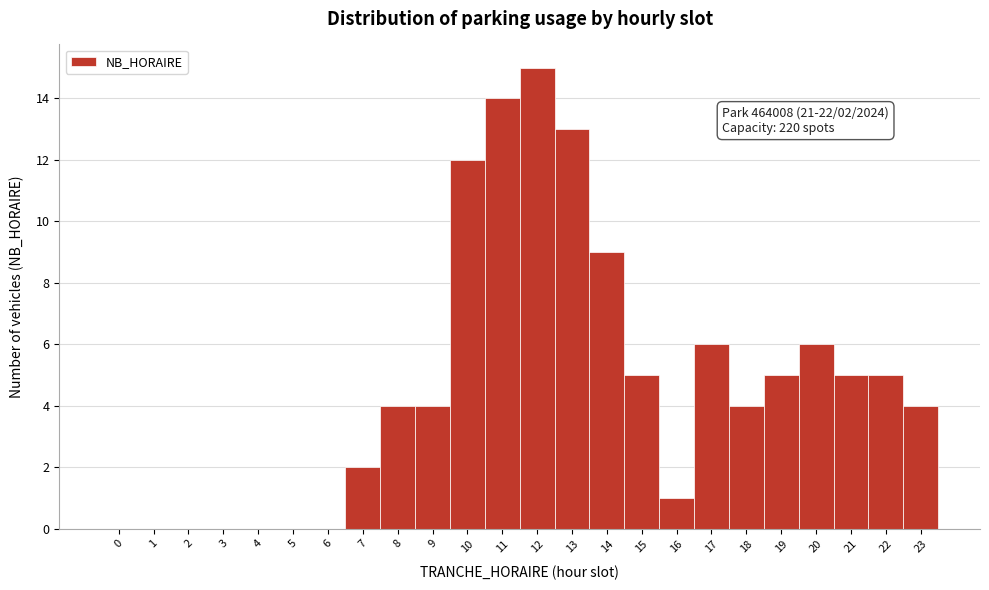

Which range on the x-axis has the tallest bar?

11.5 to 12.5